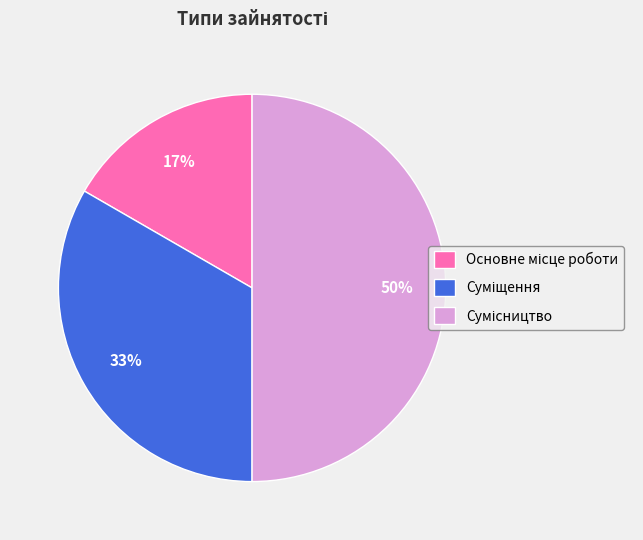

To the nearest percent, what is the average slice percentage?

33%